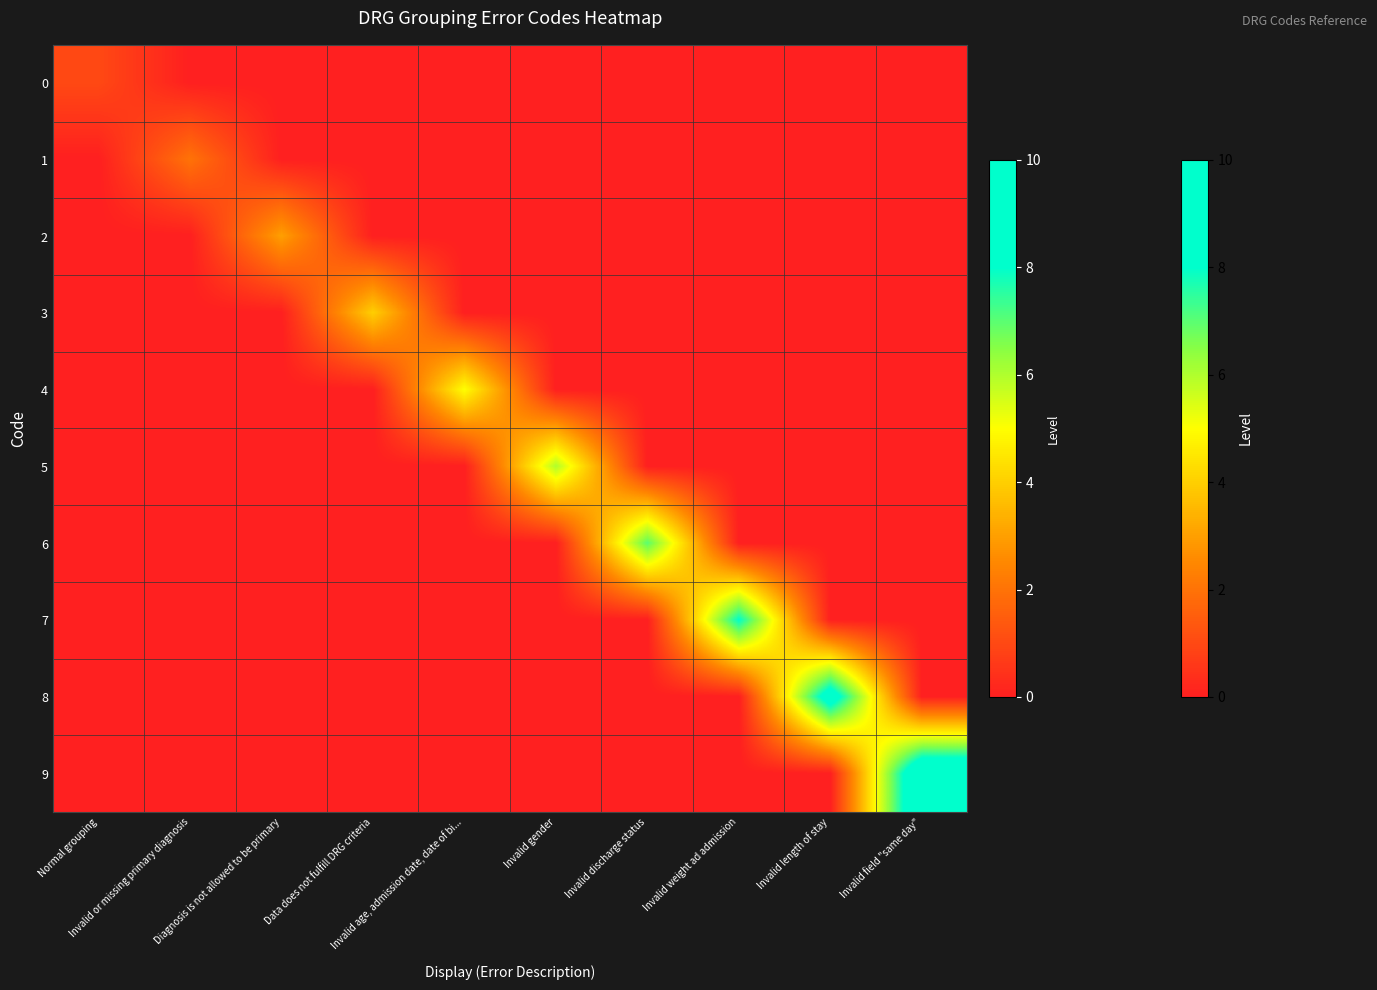

At which category is the sum across all series the highest?

Invalid field "same day"